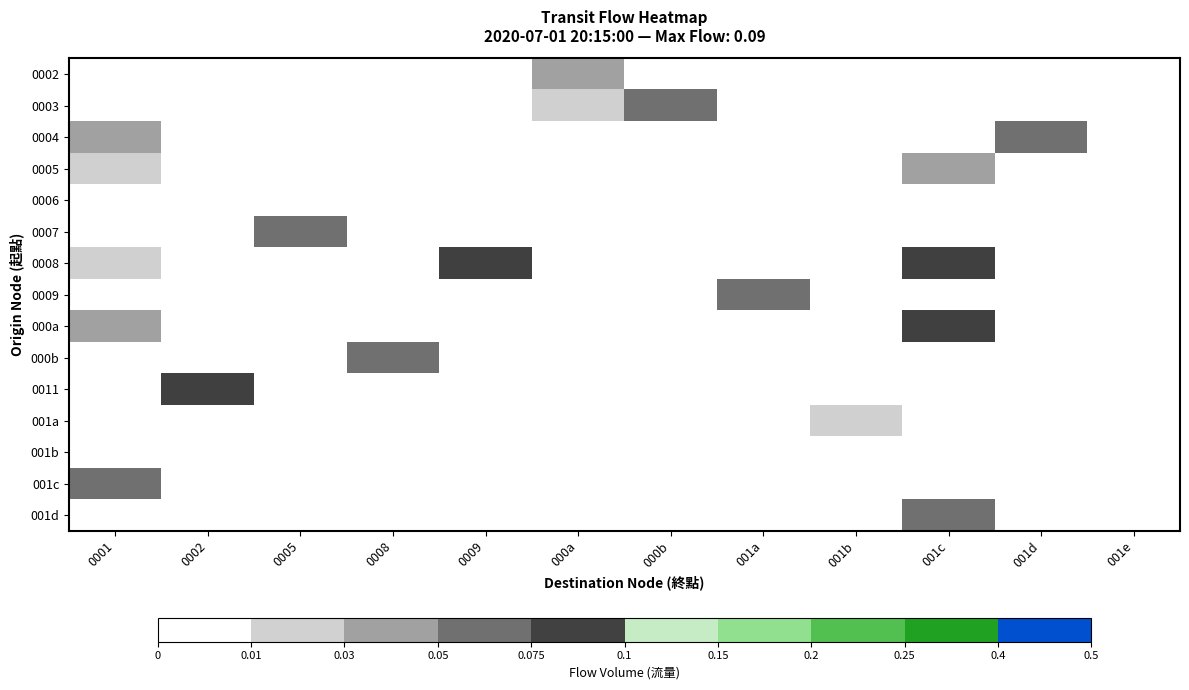

What is the spread (max minus min) of values at 0008?

0.1